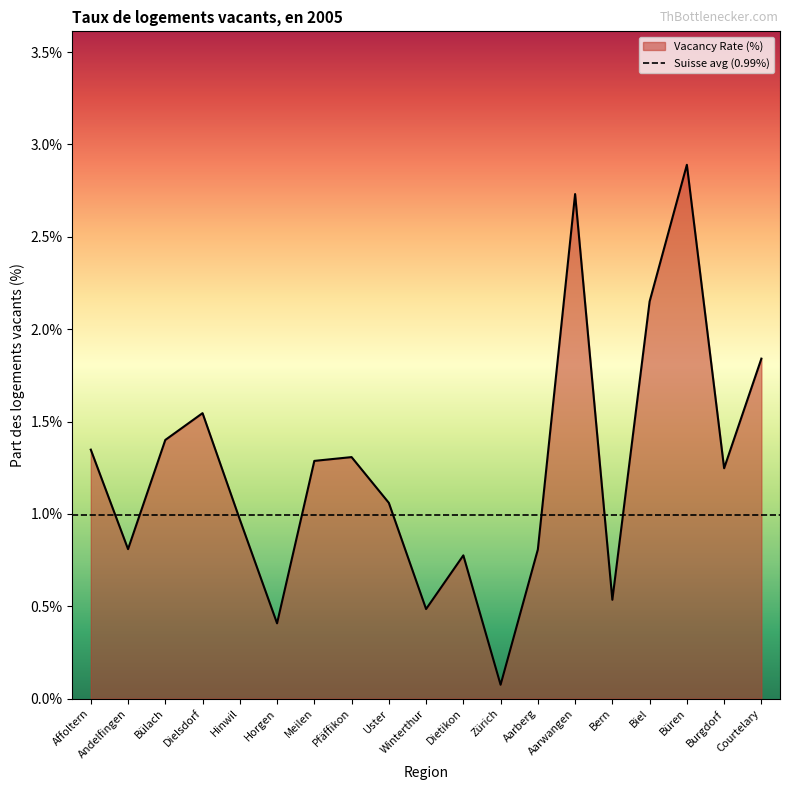

Which category has the lowest value across all series?

Zürich